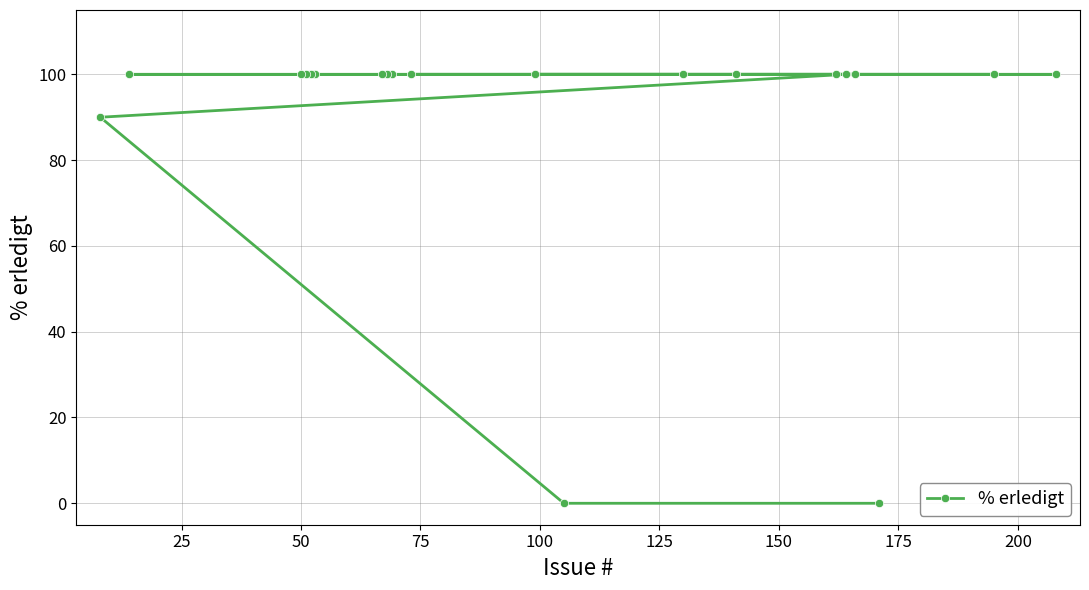

What is the average value?

90